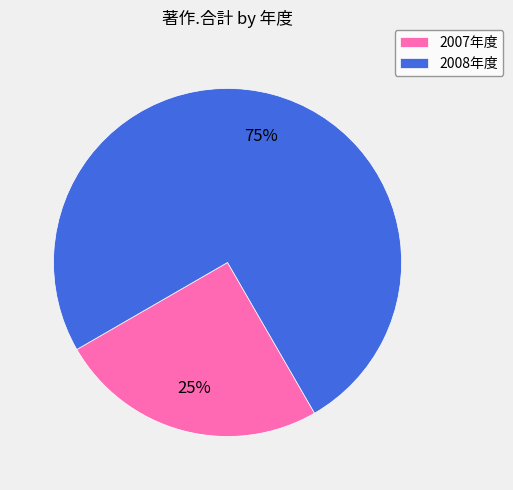

To the nearest percent, what is the combined percentage of 2007年度 and 2008年度?

100%